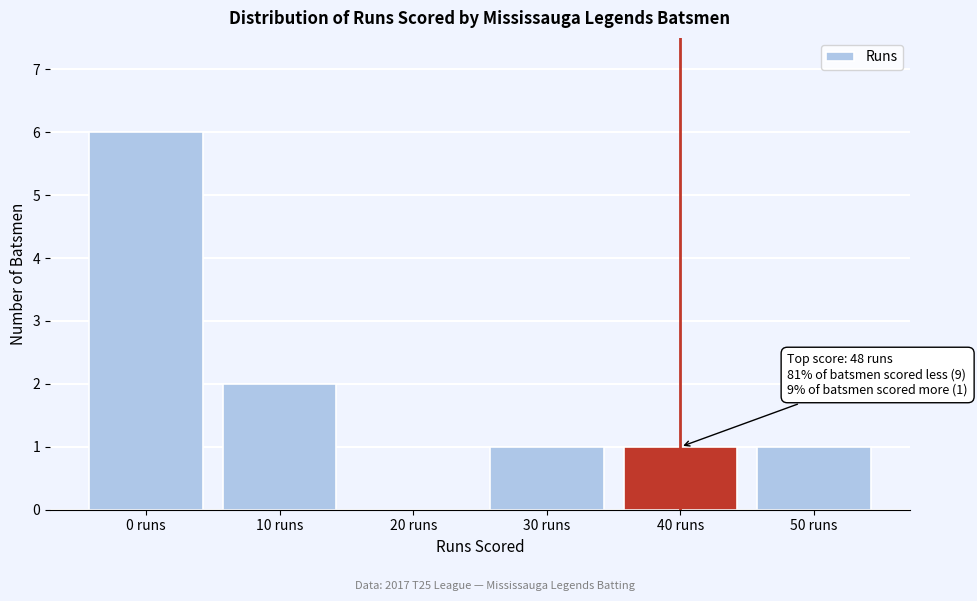

Reading right to left, what are all the values shown in this chart?

50 runs=1	40 runs=1	30 runs=1	20 runs=0	10 runs=2	0 runs=6